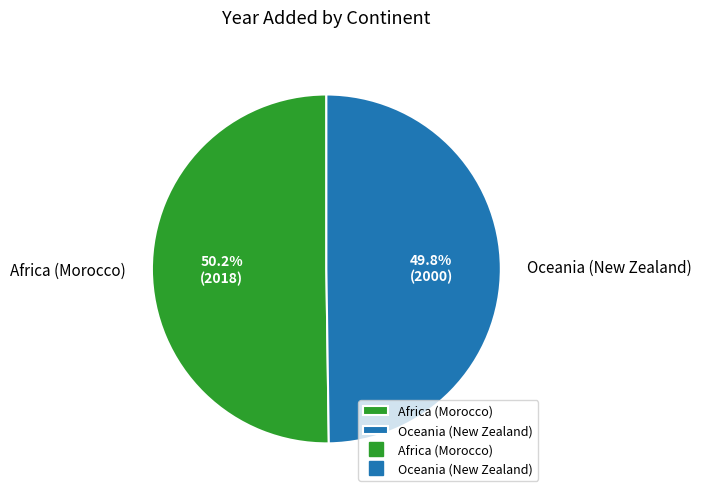

To the nearest percent, what percentage of the pie is Africa (Morocco)?

50%